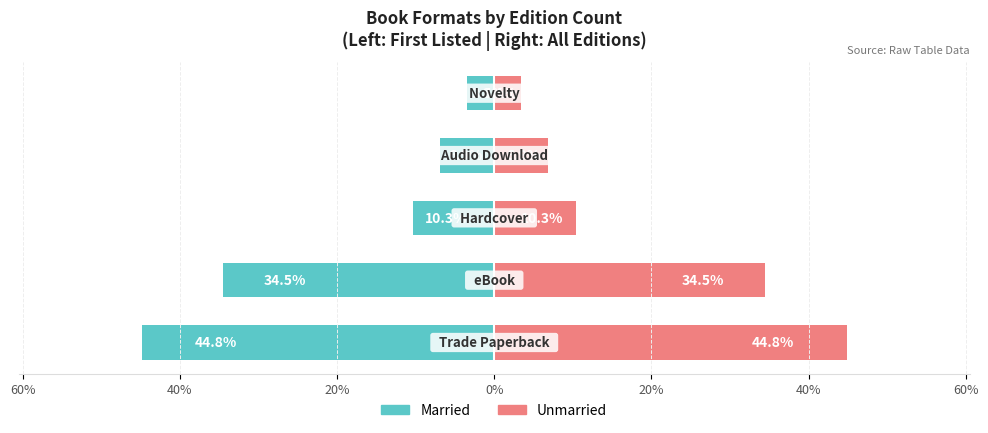

Reading left to right, list all the values displayed in this chart.

Married: 80%=-44.8	60%=-34.5	40%=-10.3	20%=-6.9	0%=-3.4
Unmarried: 80%=44.8	60%=34.5	40%=10.3	20%=6.9	0%=3.4